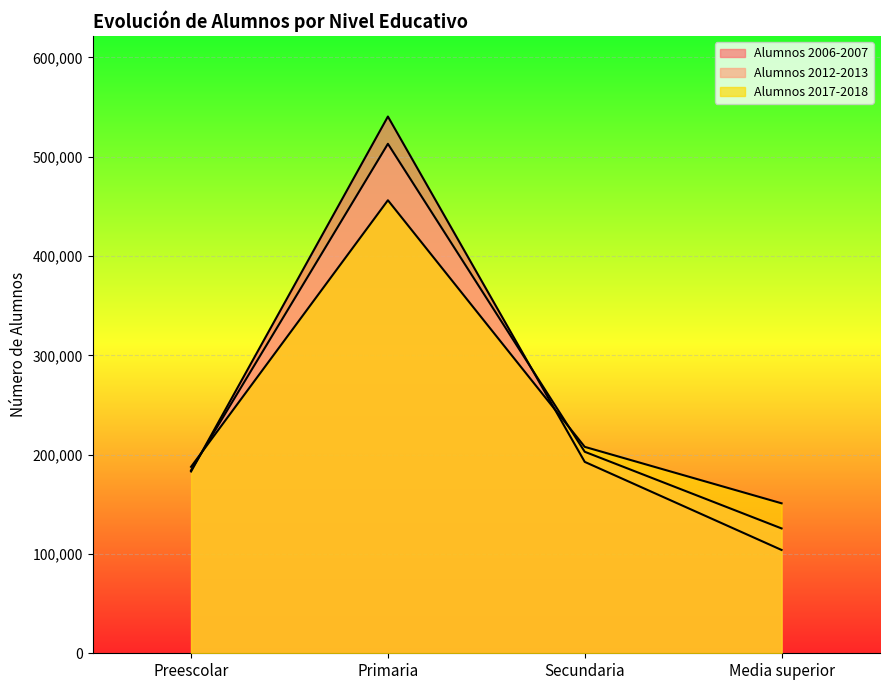

Between Preescolar and Secundaria, which series saw the biggest shift?

Alumnos 2017-2018